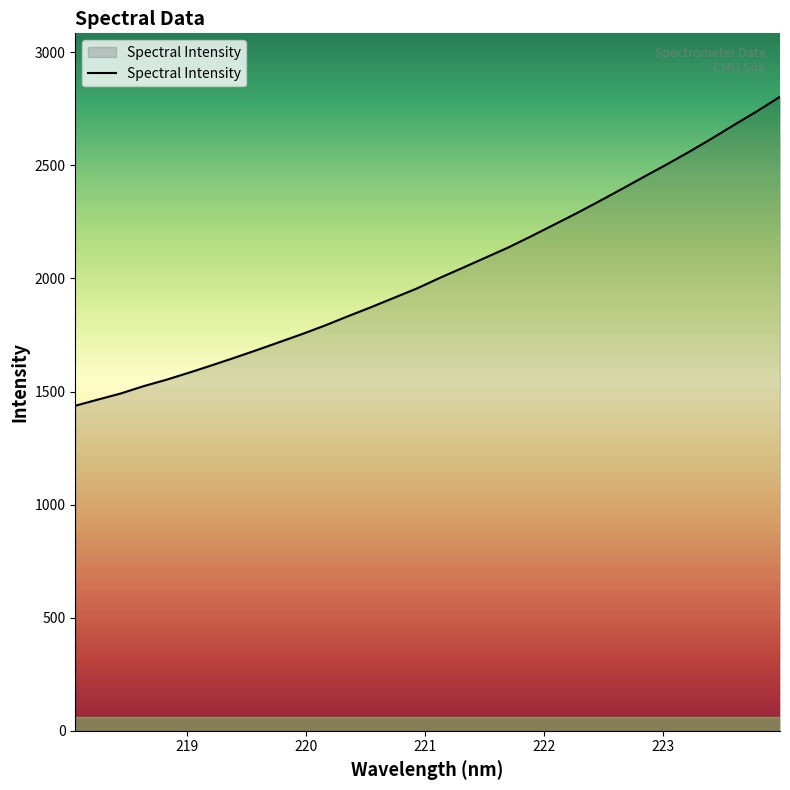

What is the difference between the maximum and minimum values?

1366.3